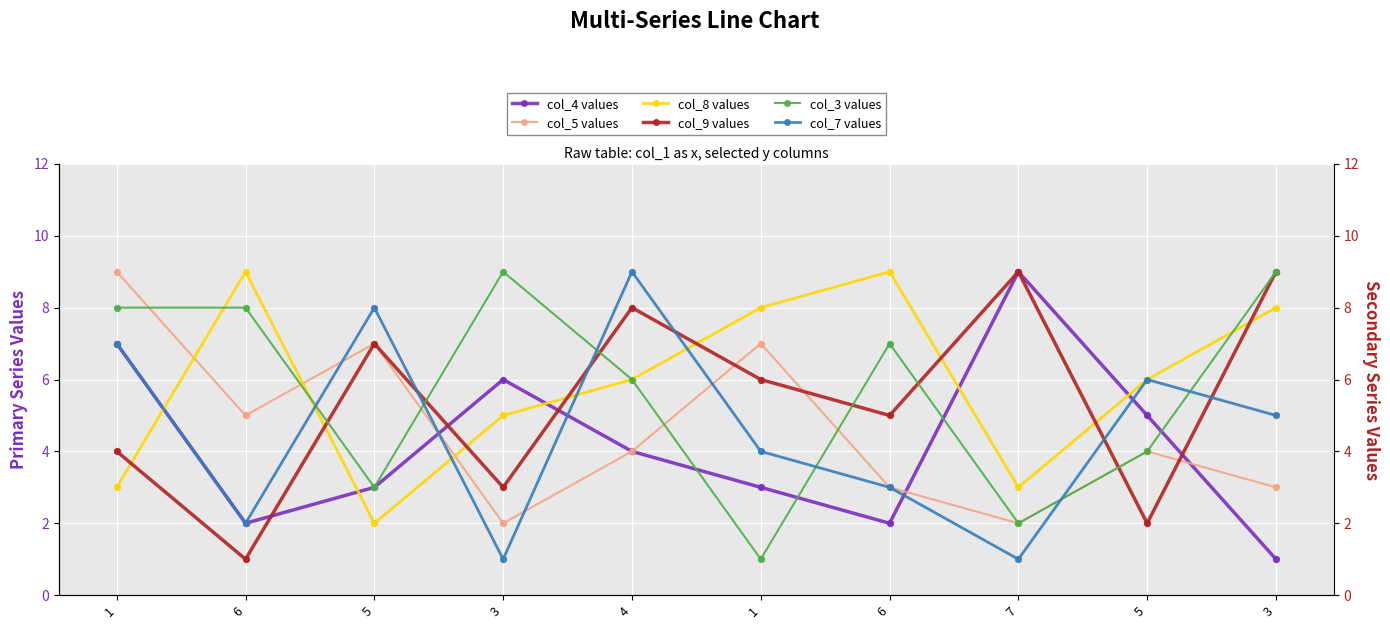

Which series has the largest total across all categories?

col_8 values